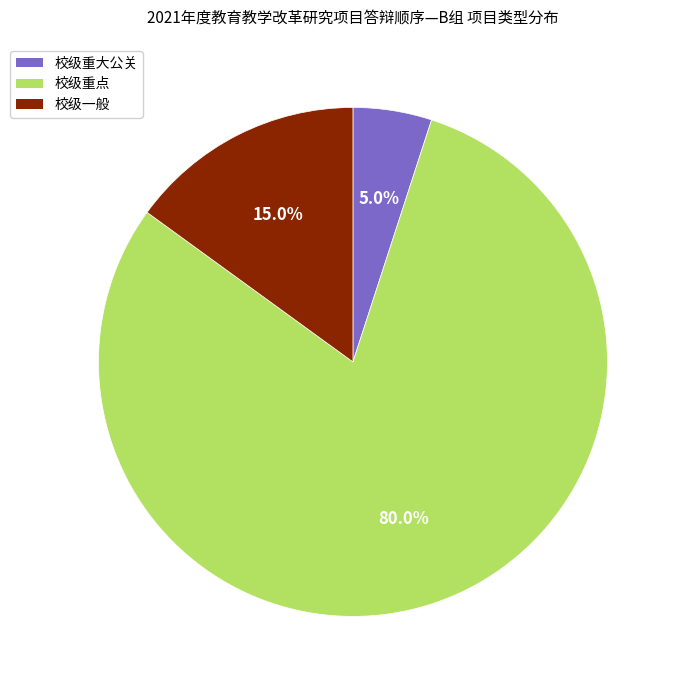

Approximately how many times larger is the value at 校级重大公关 compared to 校级一般?

0.3